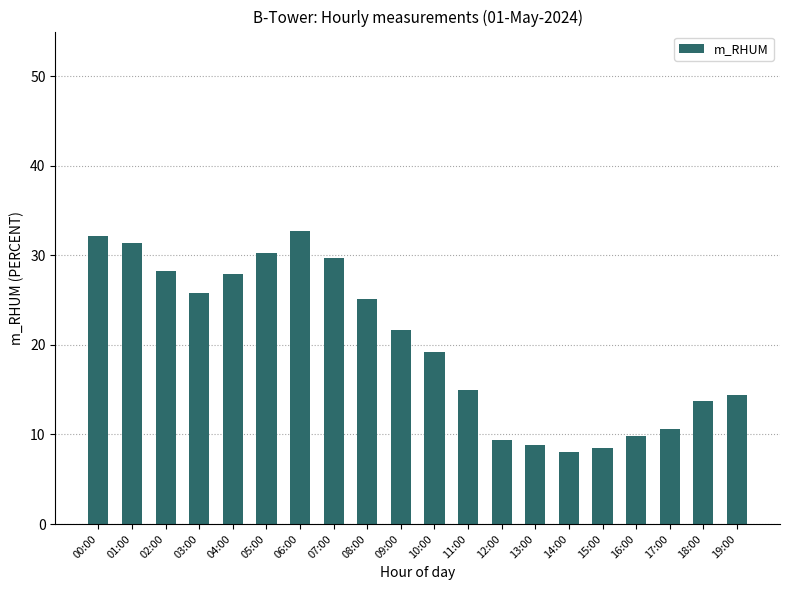

The chart shows a value of 8.8 at 13:00. True or false?

True